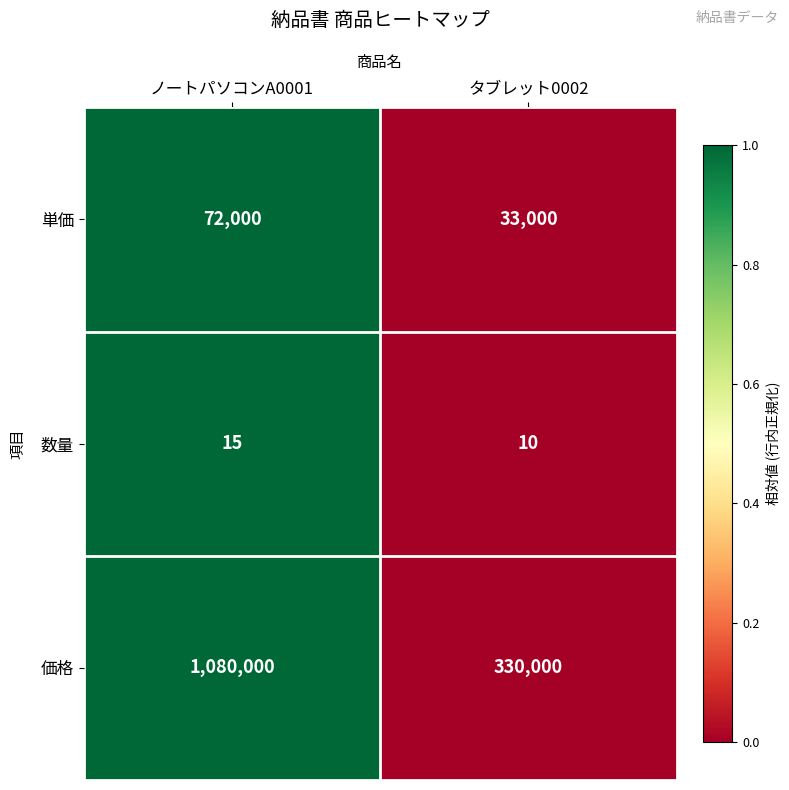

Which series has the widest spread of values?

価格